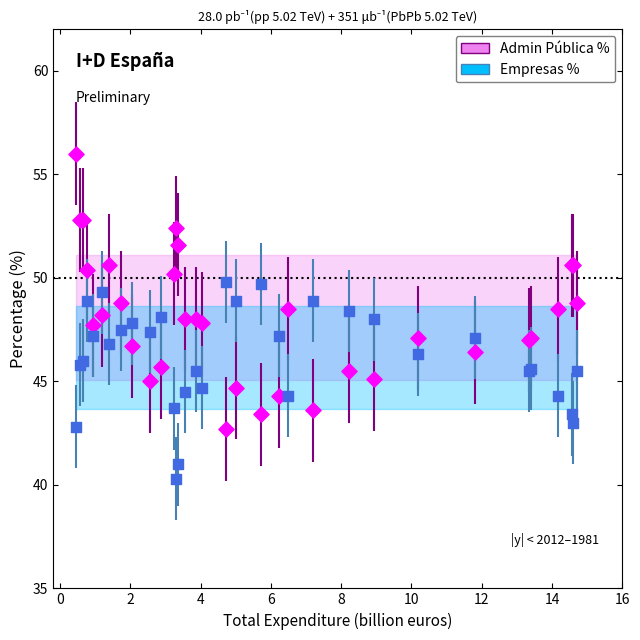

Which series contains the lowest Y value?

Empresas %